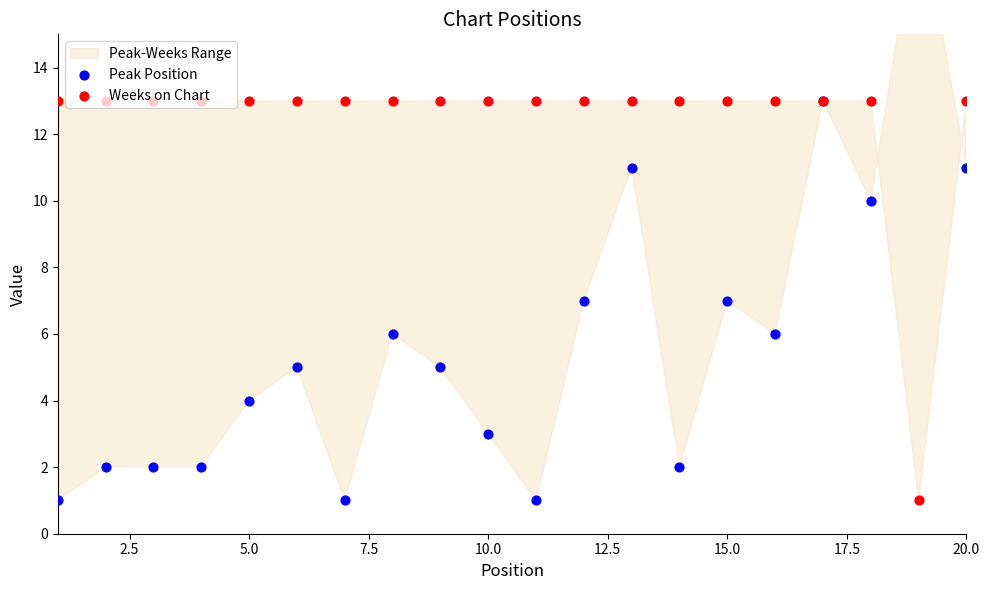

Which series reaches the minimum Y coordinate?

Peak Position